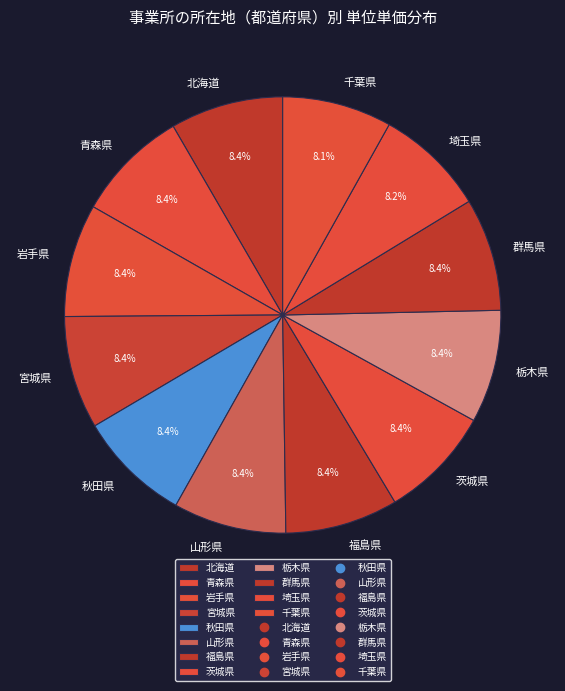

Does 山形県 account for over 50% of the chart?

No